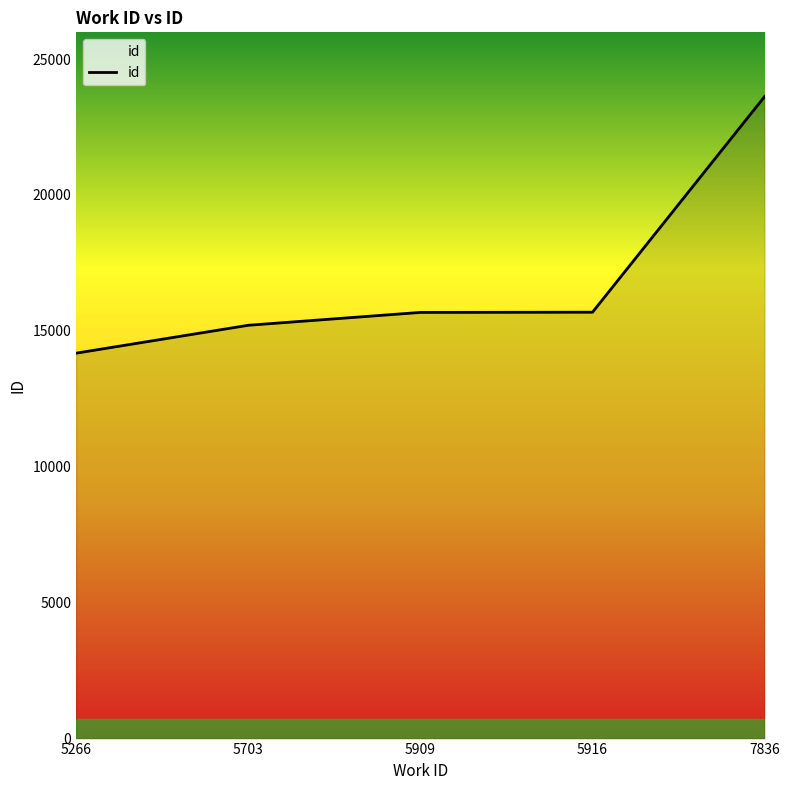

The chart shows a value of 15205 at 5703. True or false?

True